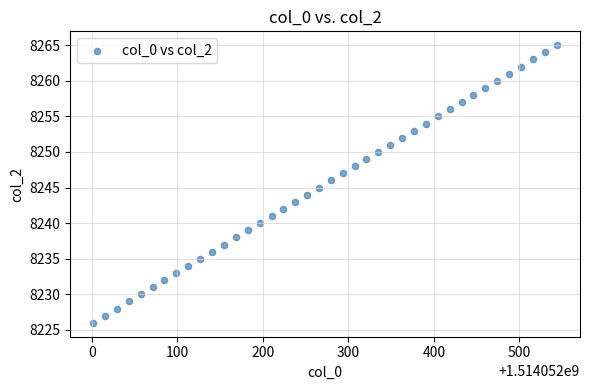

Count the number of points in this scatter plot.

40